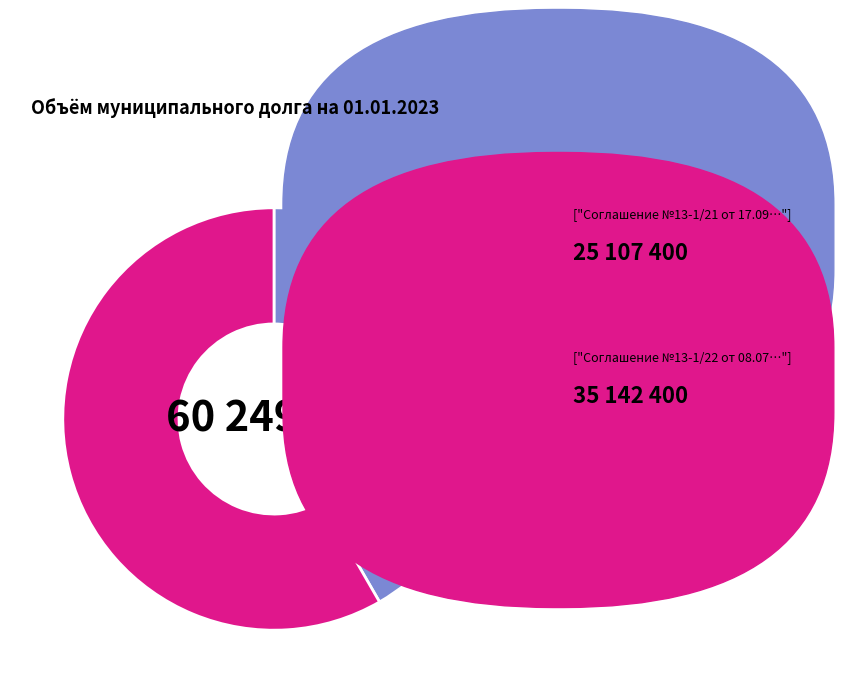

Is there a majority slice in this chart?

Yes